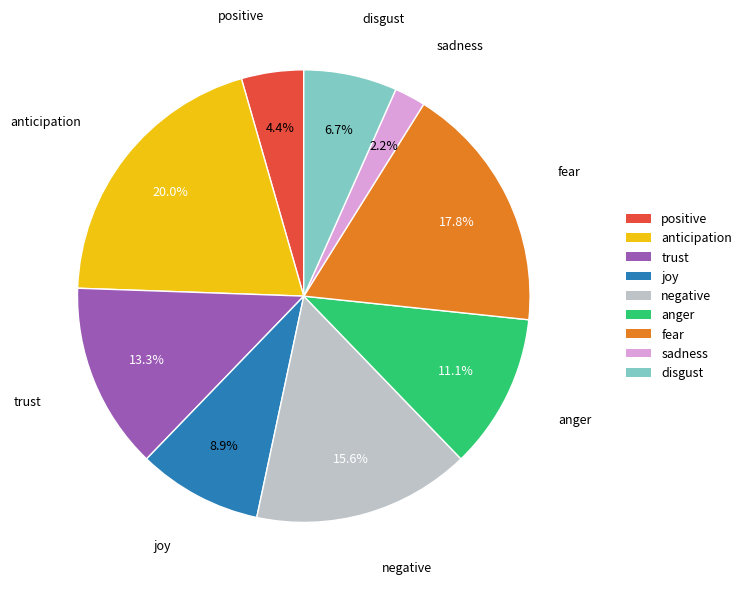

Which has a higher value, anticipation or disgust?

anticipation